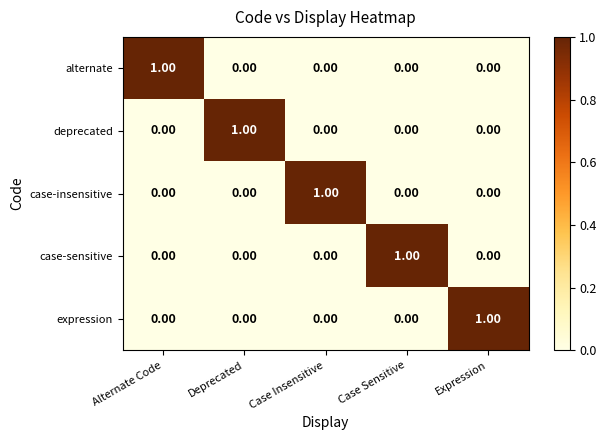

Which category has the highest value in the deprecated series?

Deprecated